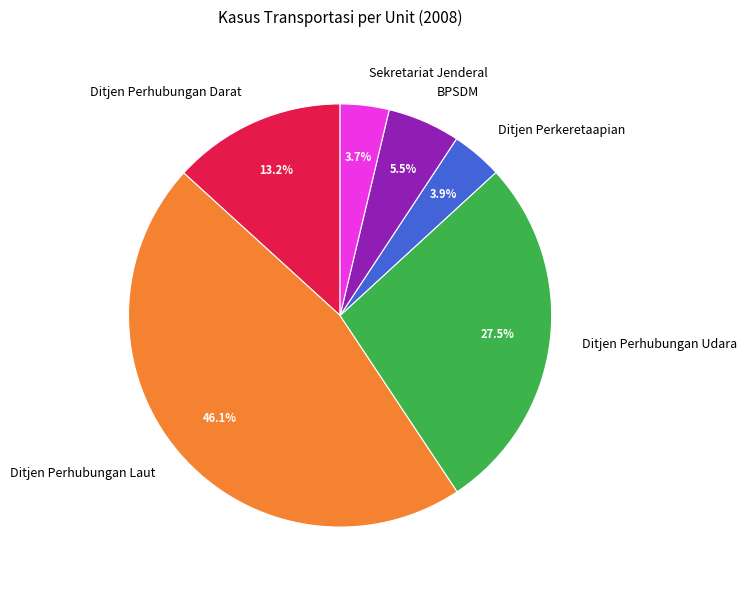

How many slices are in this pie chart?

6